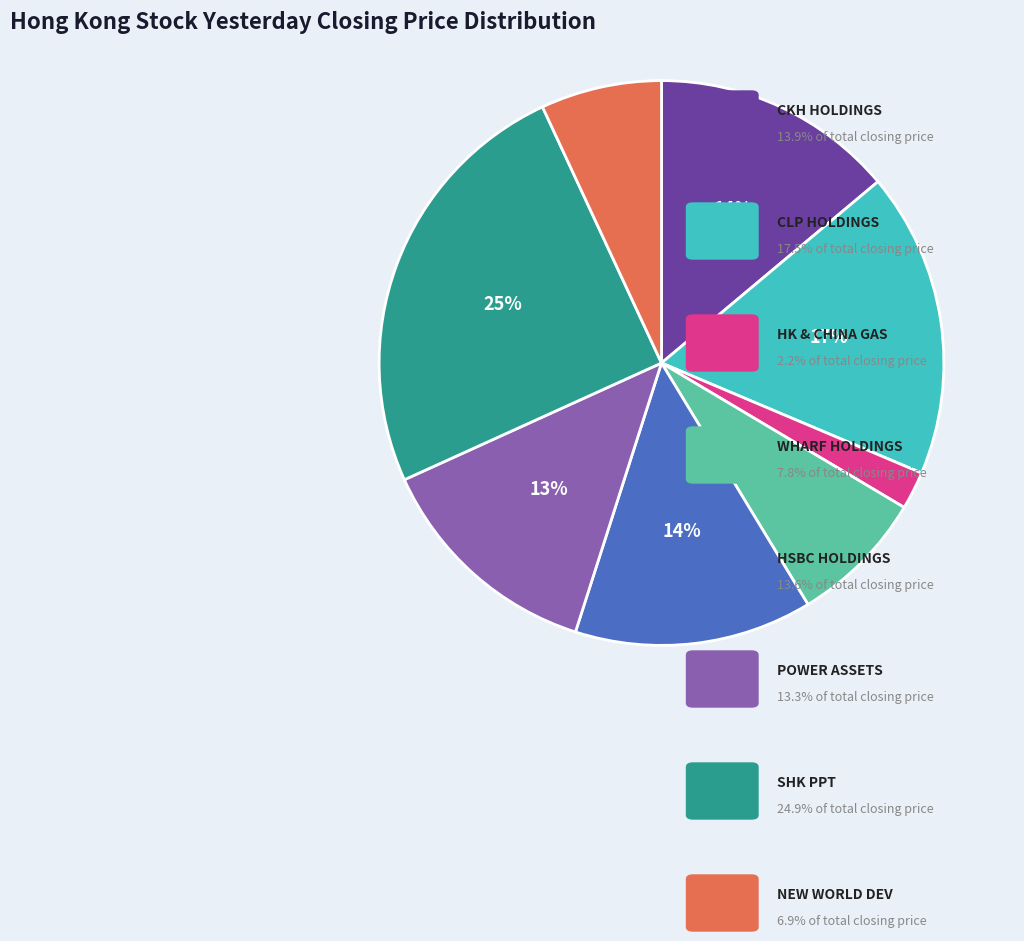

To the nearest percent, what is the average slice percentage?

12%